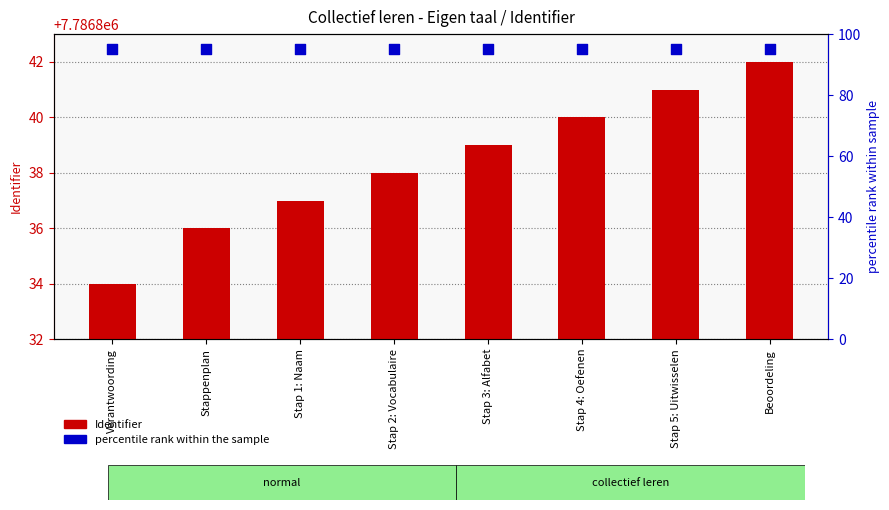

What are all the series names shown in the legend?

Identifier, percentile rank within the sample